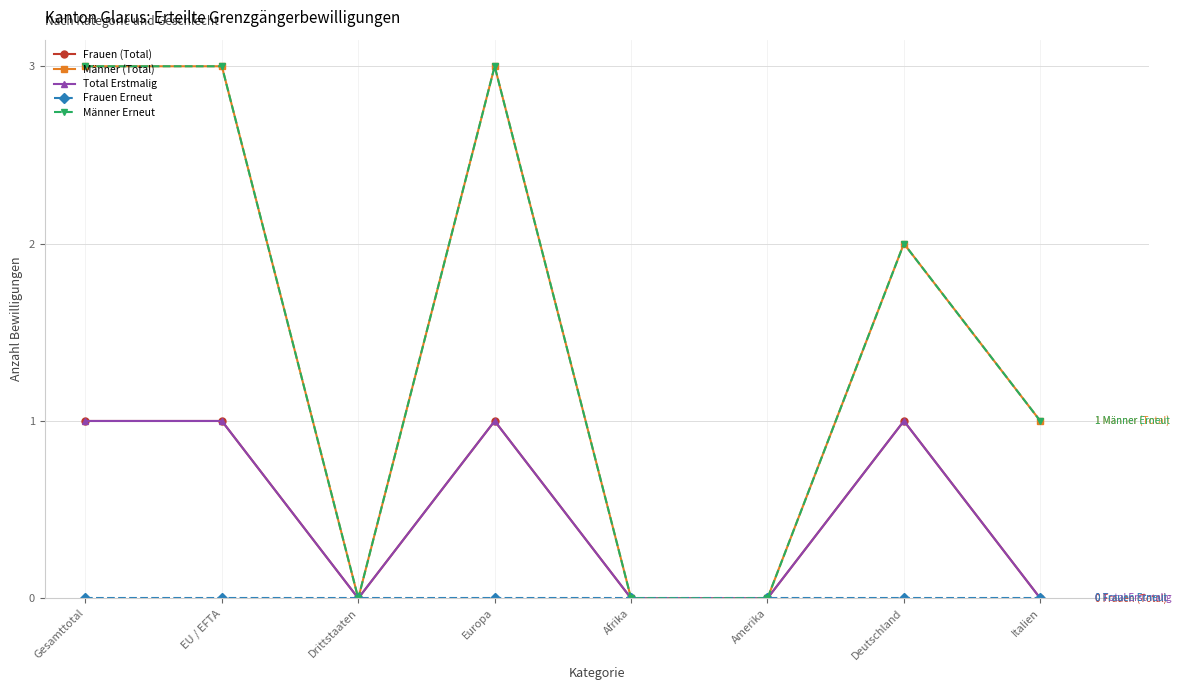

How many lines are shown in the chart?

5